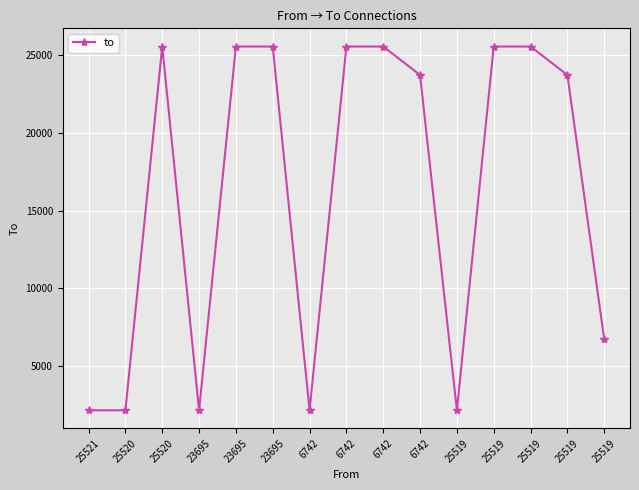

How many distinct data groups are displayed?

1